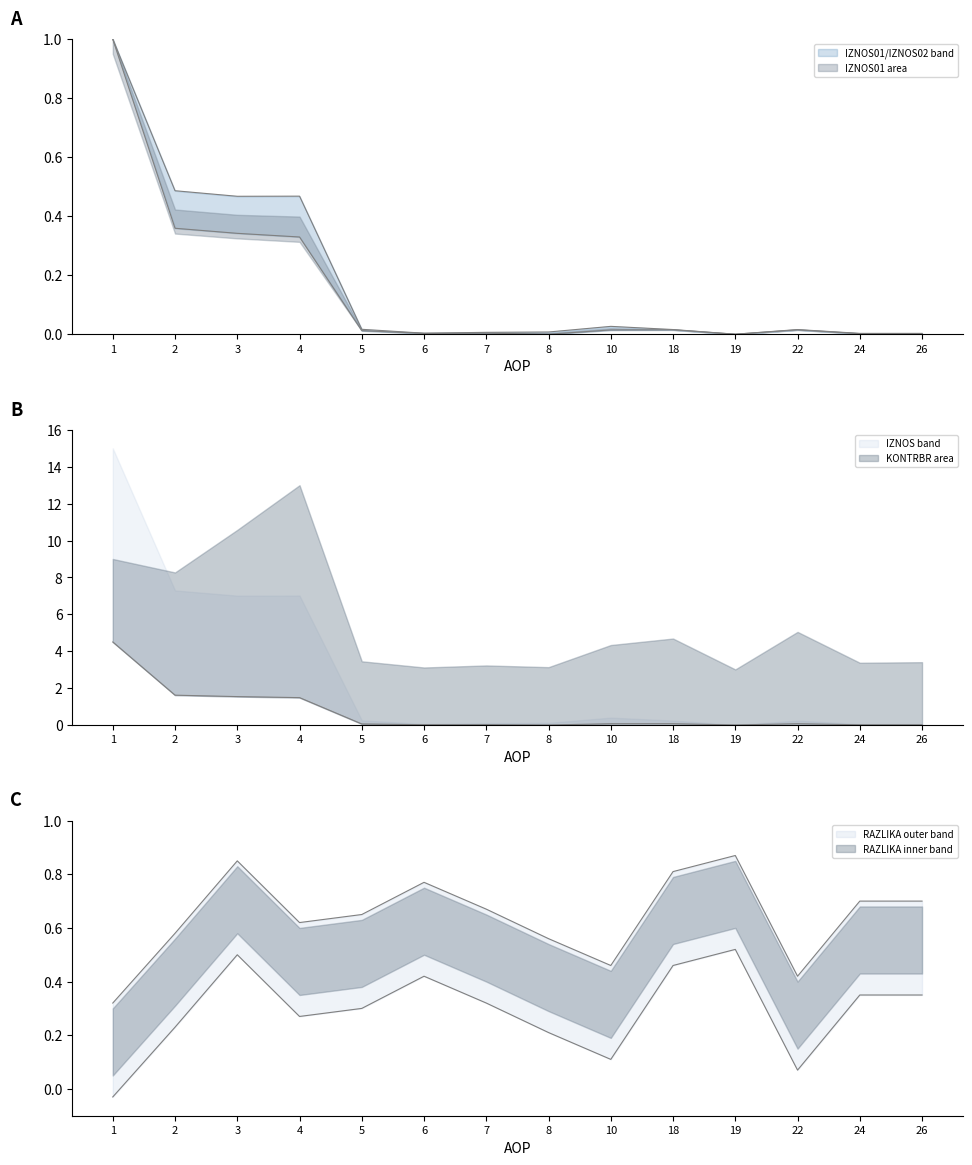

Between 10 and 22, which is larger?

22